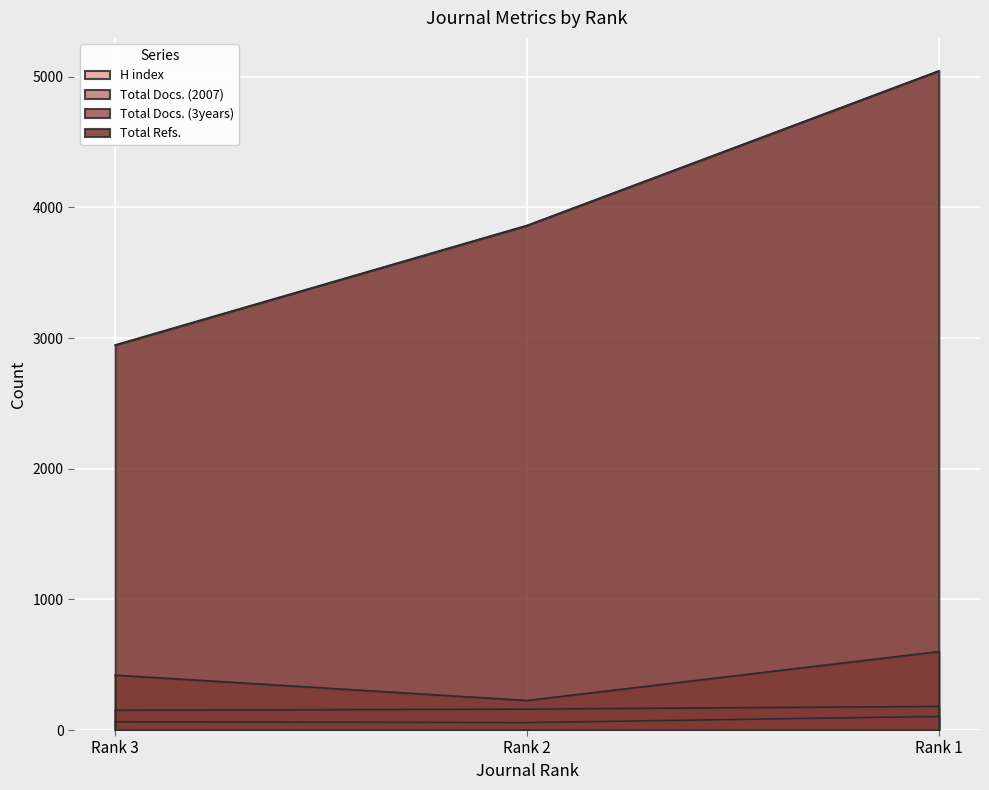

Which category has the highest value in the H index series?

Rank 1